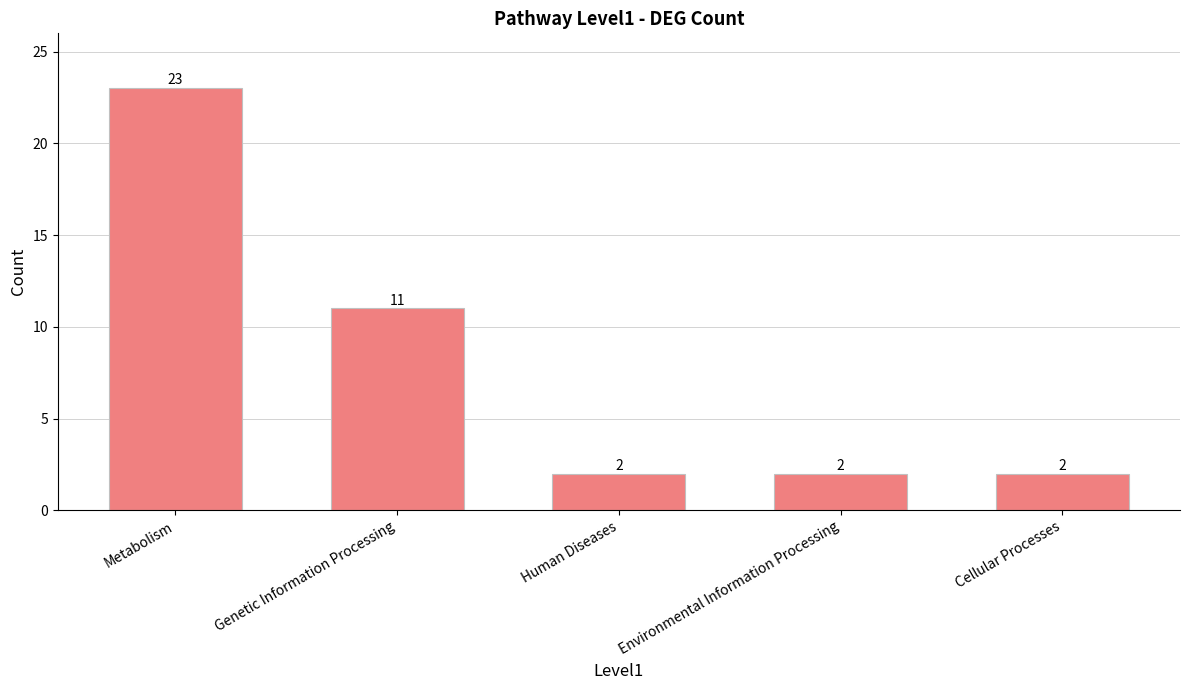

What is the minimum value shown in the chart?

2